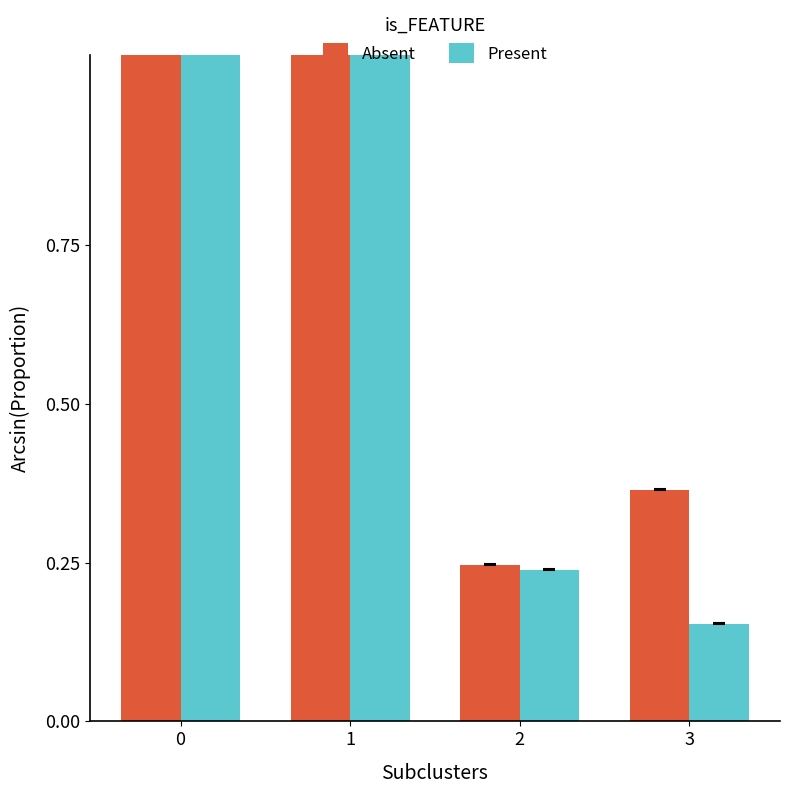

List the labels in order of Absent value, largest first.

1, 0, 3, 2